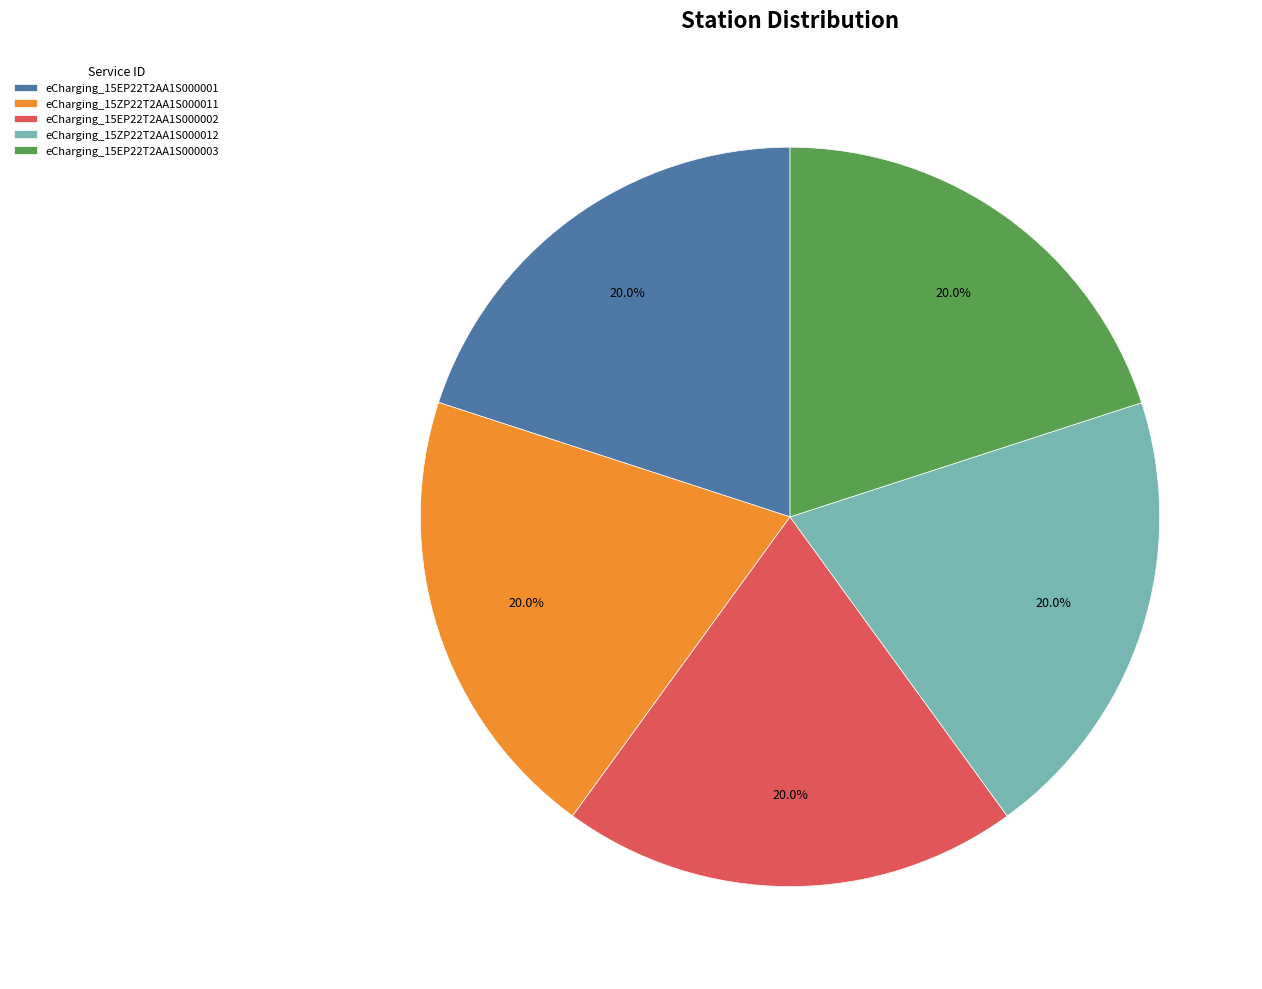

Count the number of slices in the pie.

5